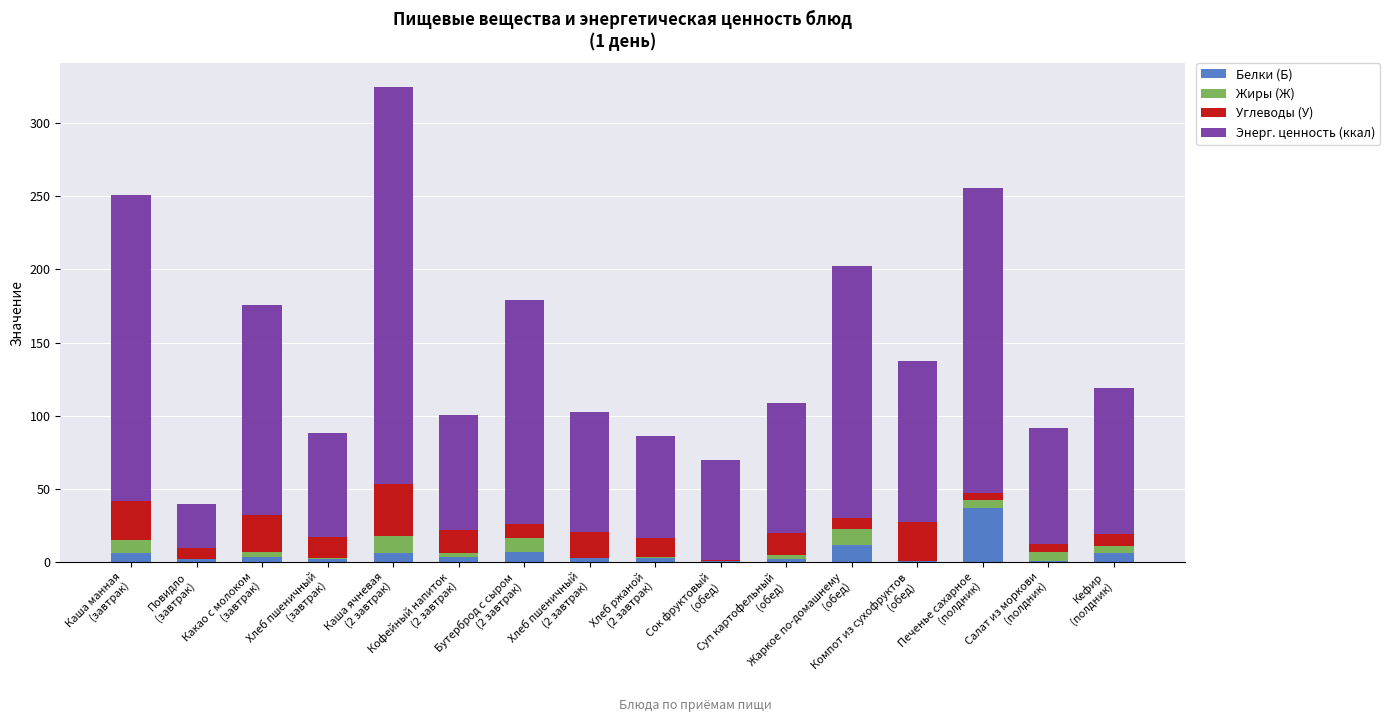

What is the highest value of the Белки (Б) series?

37.2